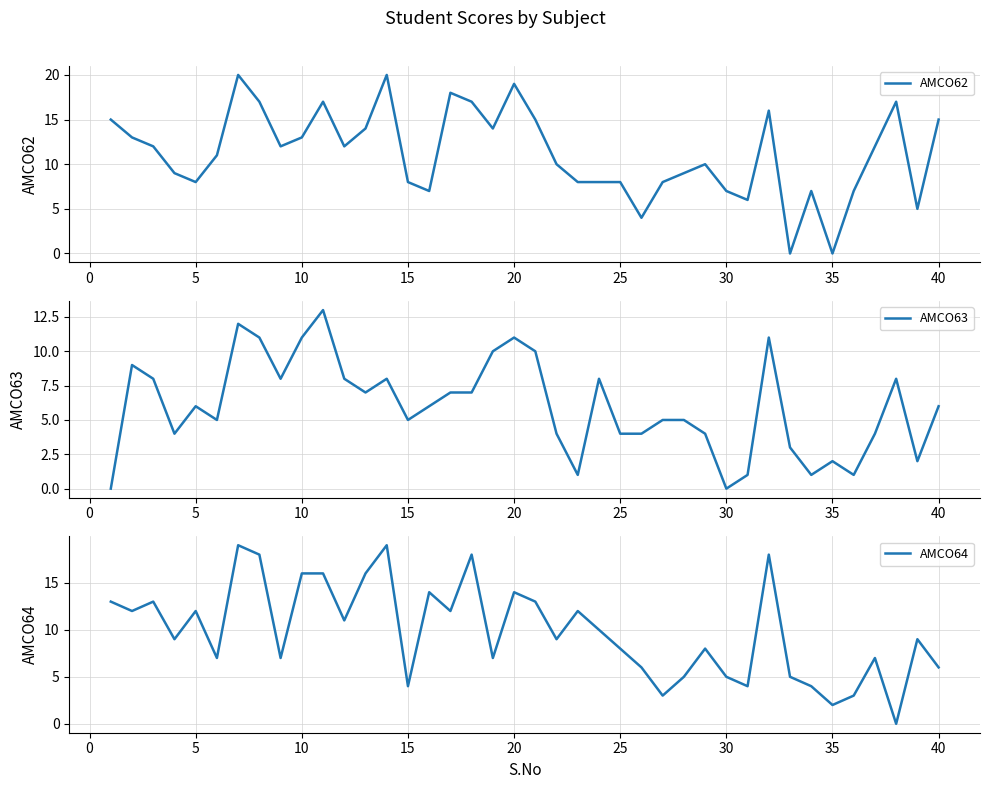

What is the difference between the maximum and minimum values in the AMCO64 series?

19